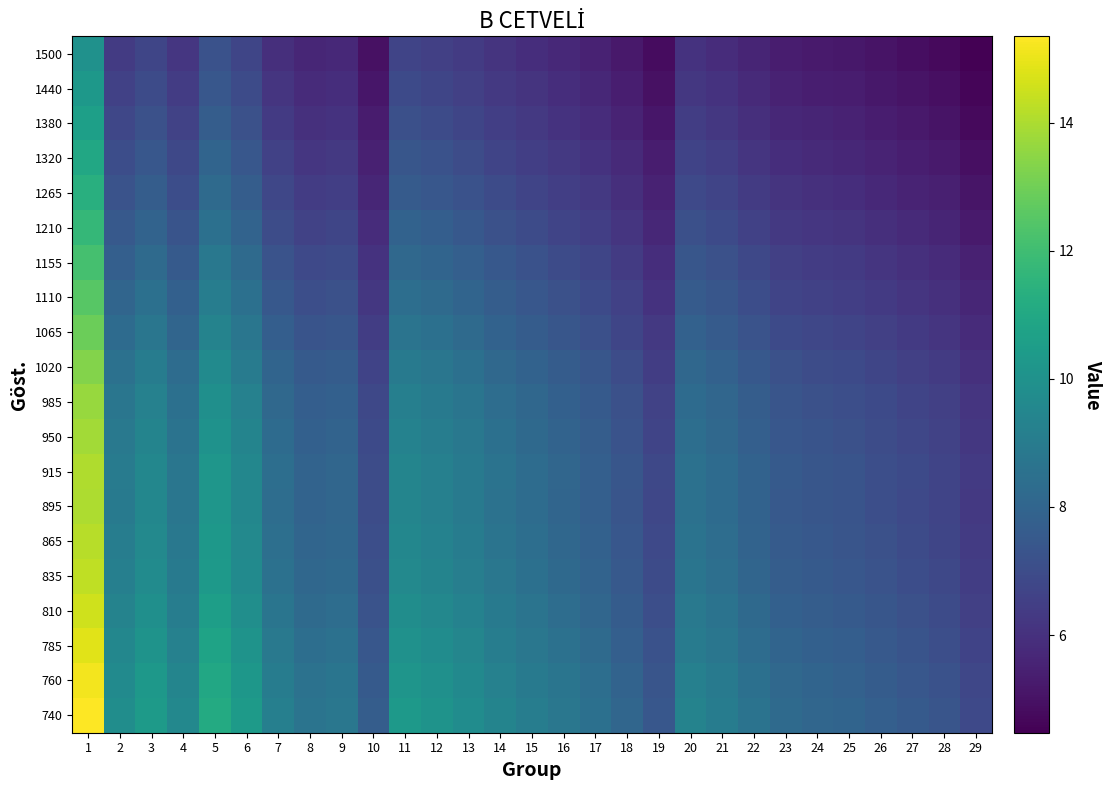

Which series has the largest total across all categories?

740